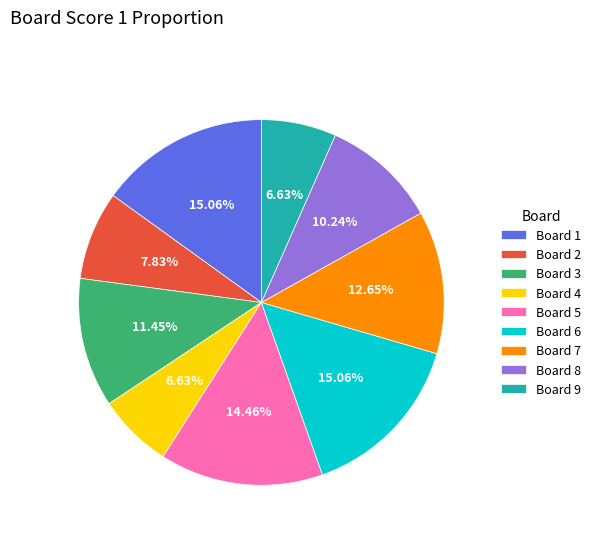

Does Board 3 account for over 50% of the chart?

No